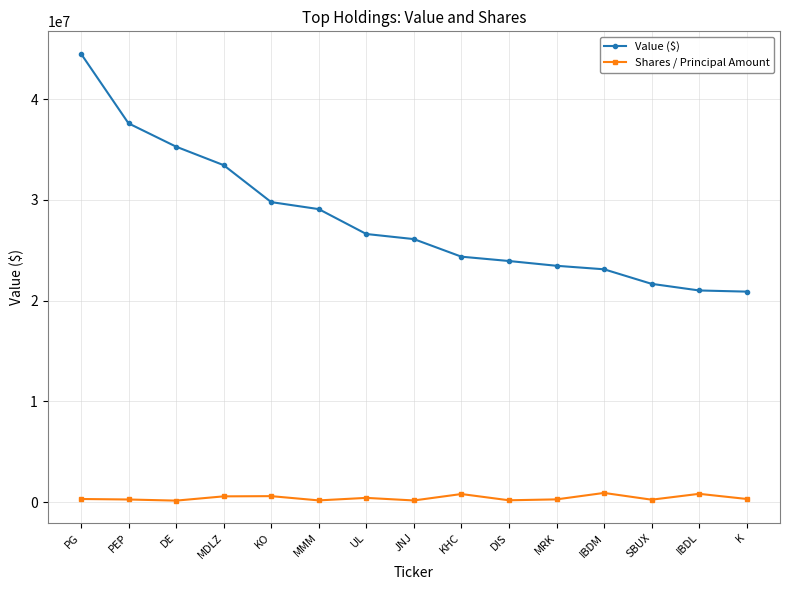

Is the value of Value ($) at PG greater than the value of Shares / Principal Amount at DIS?

Yes